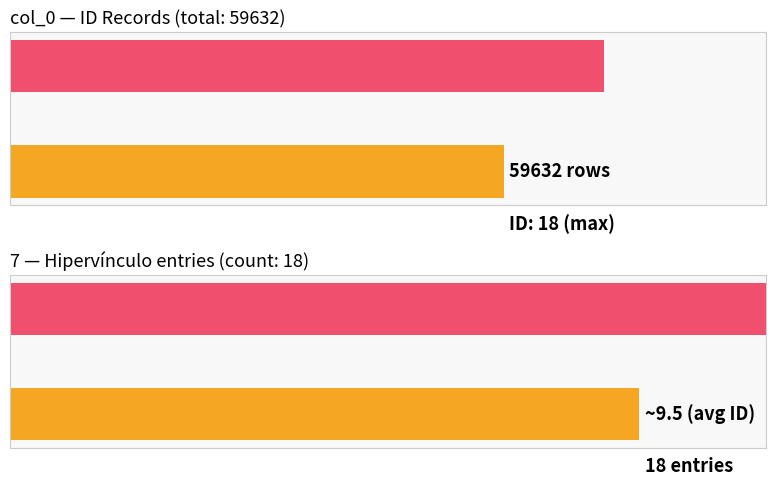

What is the sum of all values?

171